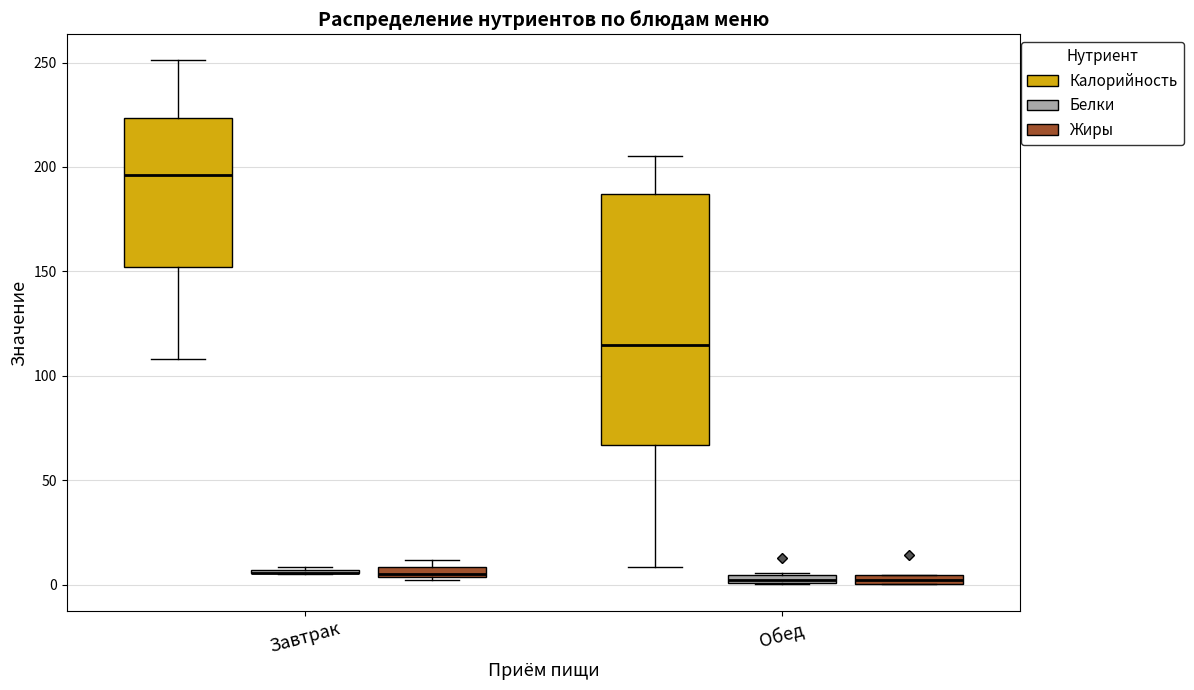

Which box is the tallest, from its lower edge to its upper edge?

Обед (Калорийность)